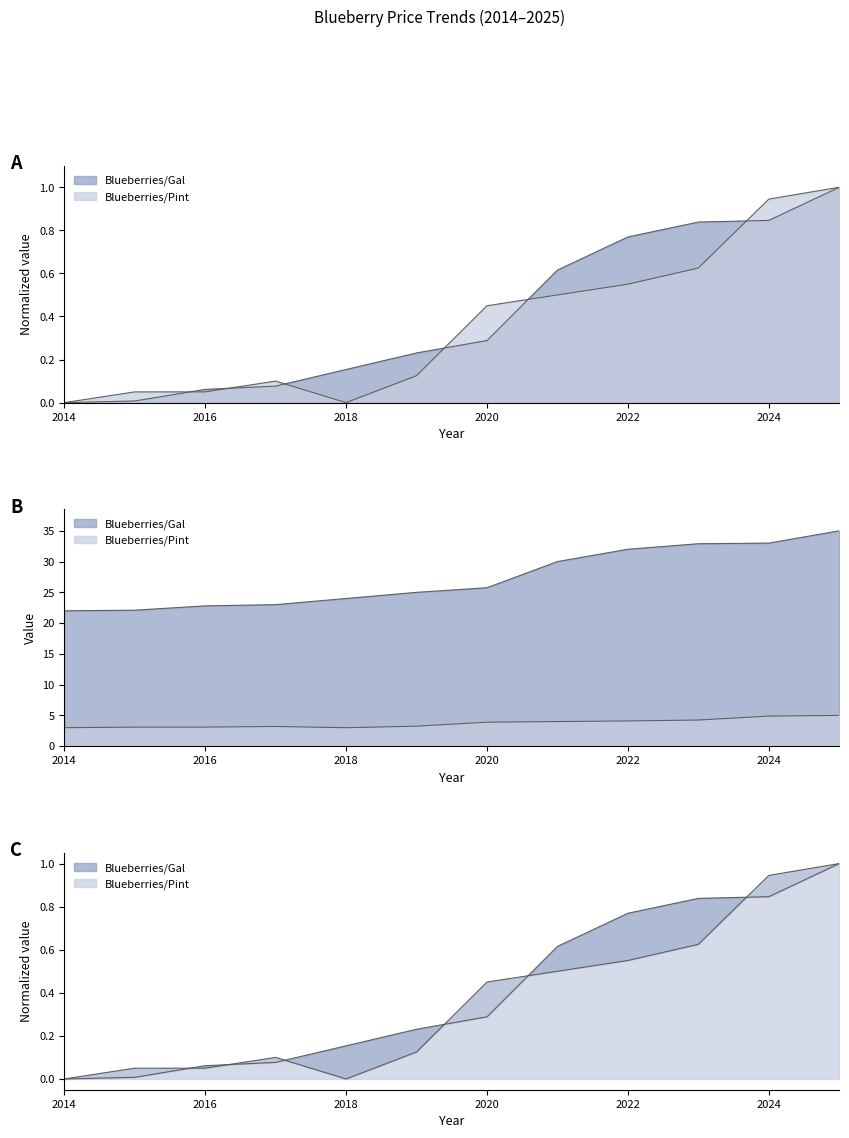

Read the Blueberries/Gal value at 206.

0.1